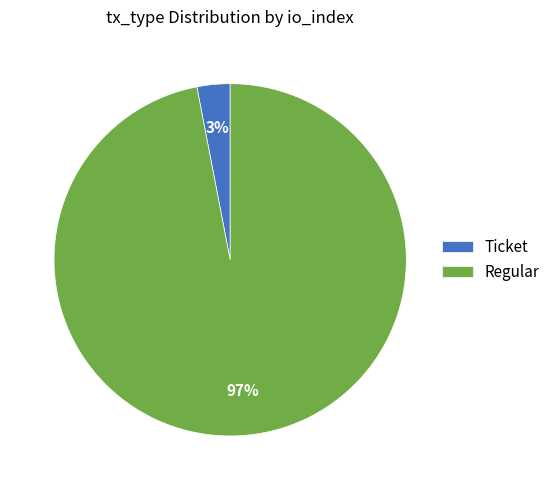

To the nearest percent, what is the difference between the largest and smallest slice percentages?

94%